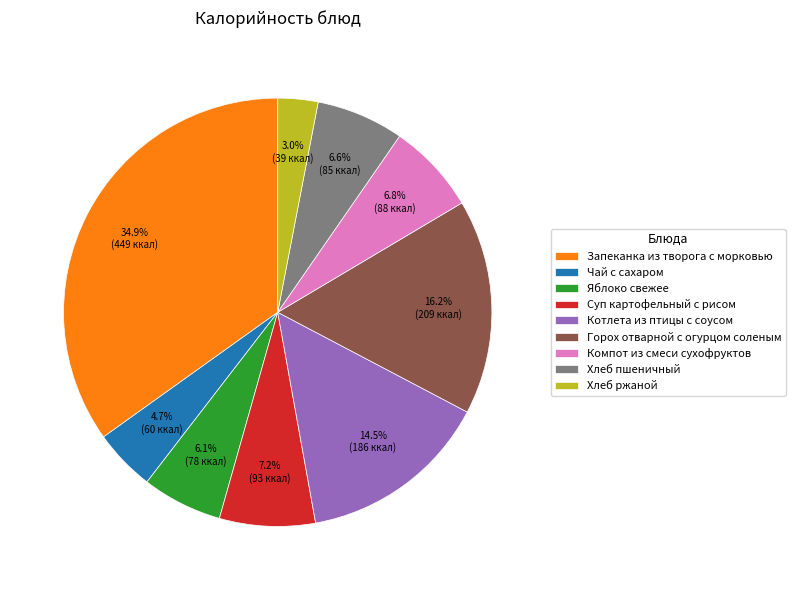

Which category has the smallest portion of the pie?

Хлеб ржаной